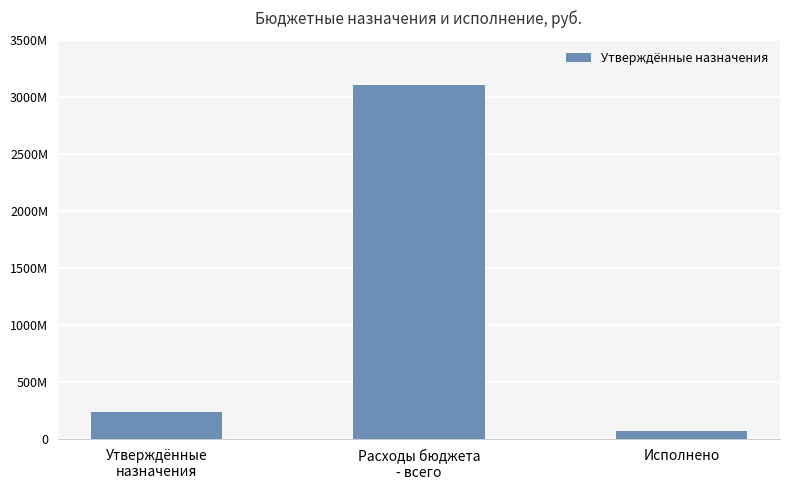

Reading right to left, list all the values displayed in this chart.

74356164.5	3112130281.5	233308622.2